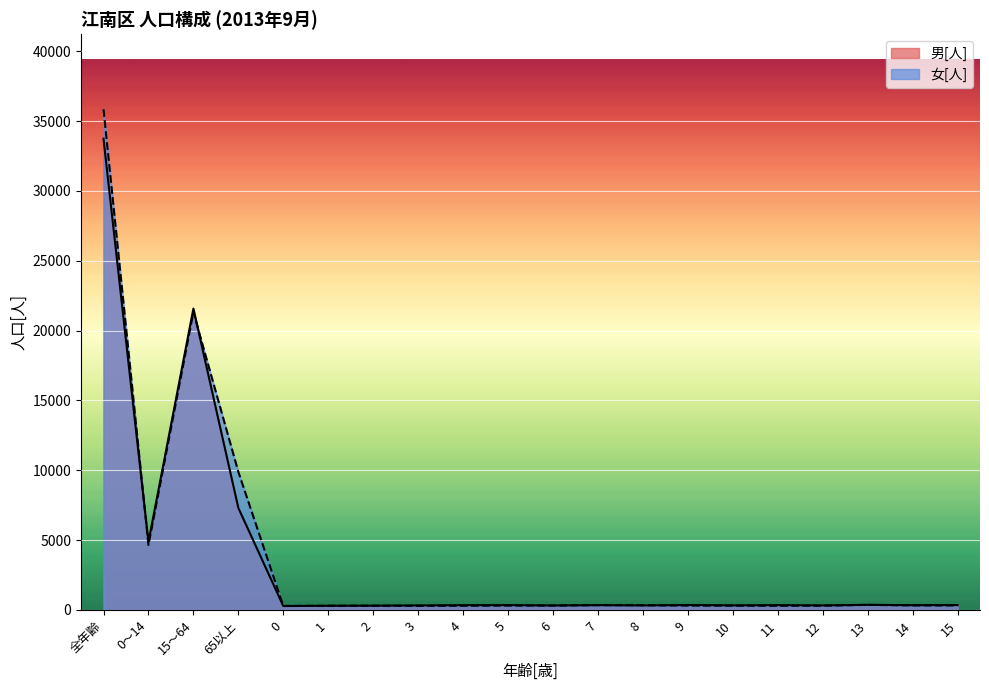

At which label is 女[人] closest to 18064?

15～64